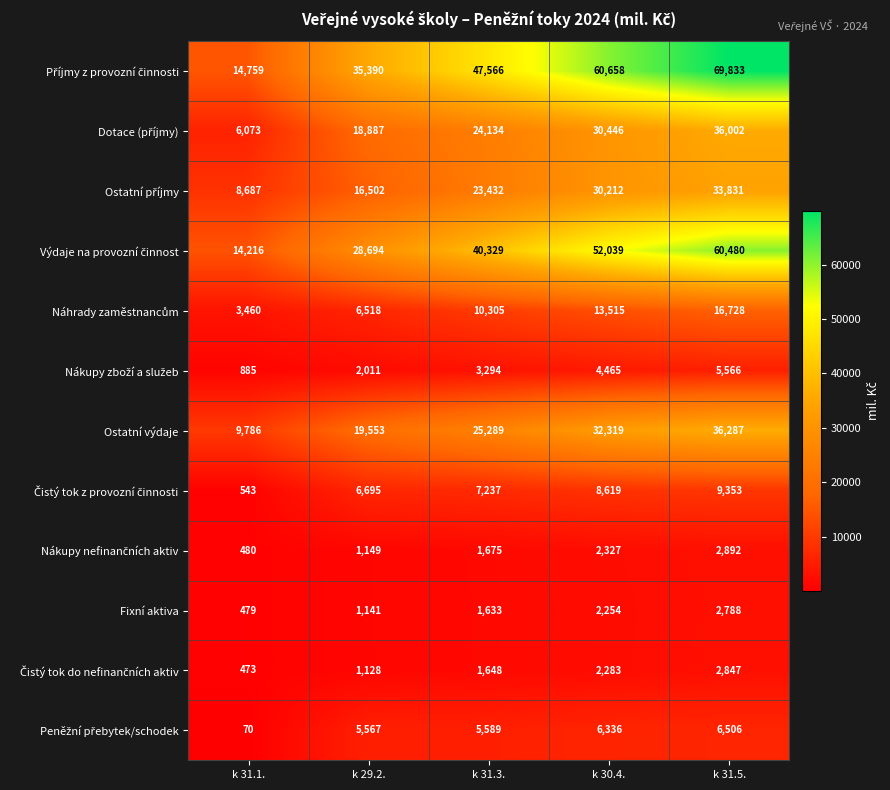

What is the minimum value shown in the chart?

70